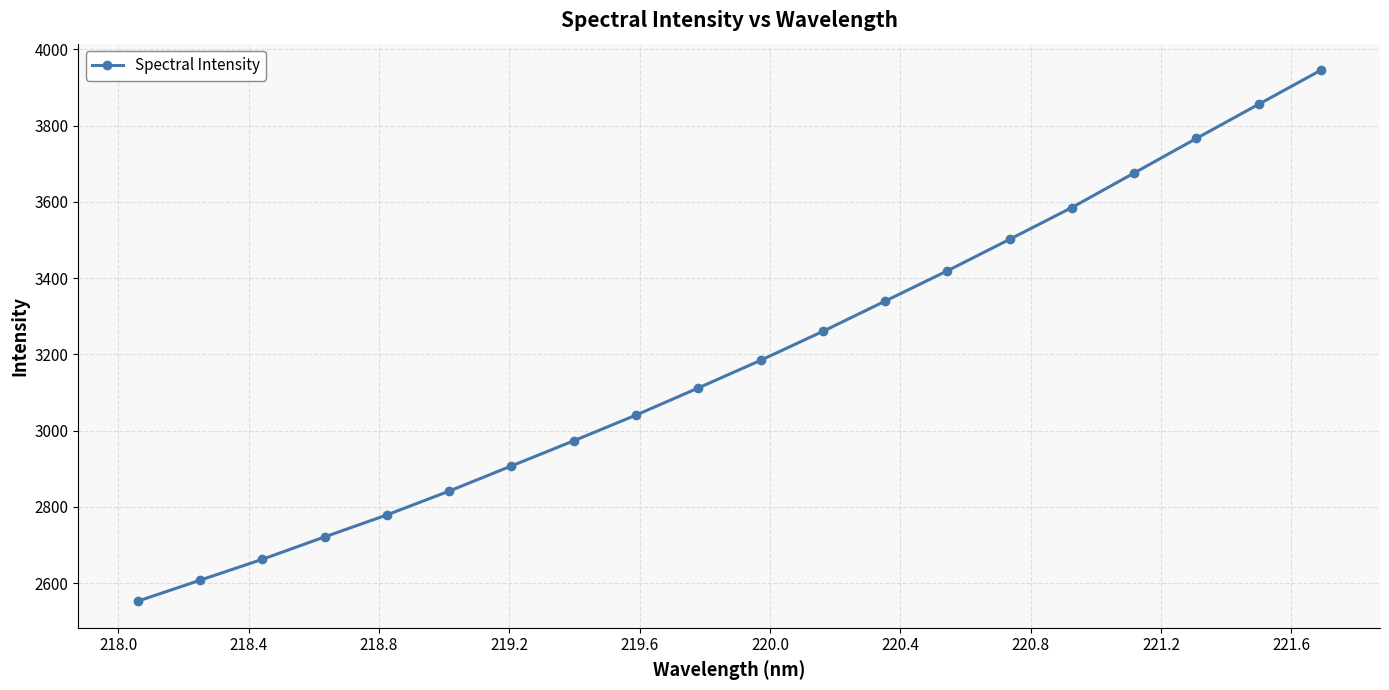

What is the smallest value displayed?

2552.9